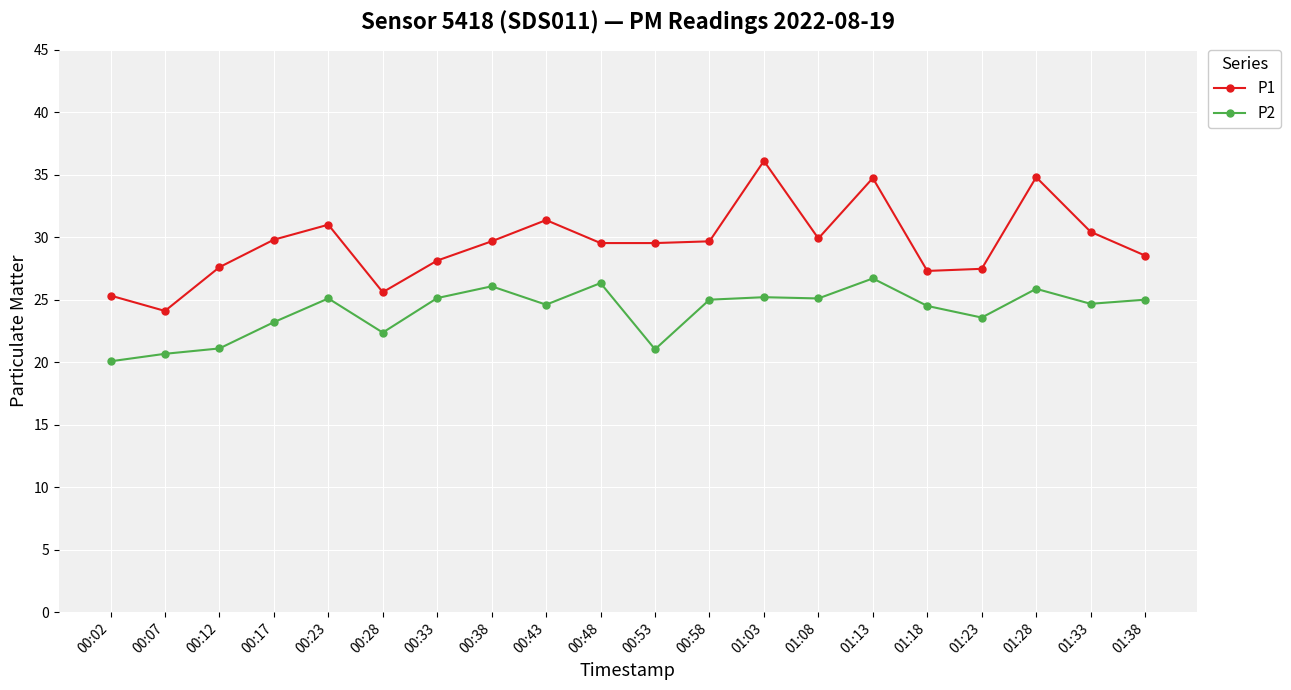

True or false: P2 and P1 intersect in this chart.

False